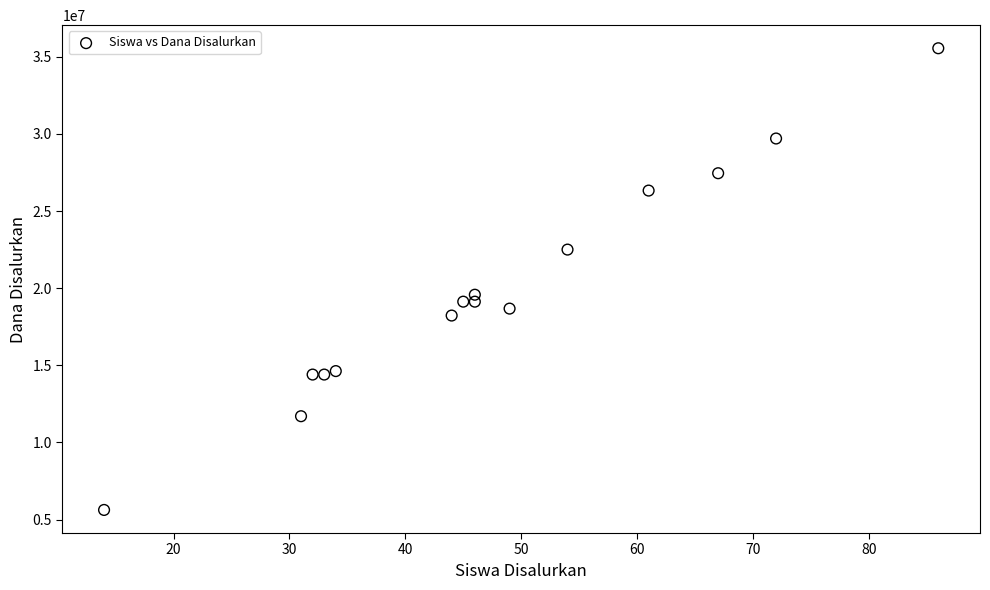

What Y value in the scatter plot is closest to 20587500?

19575000